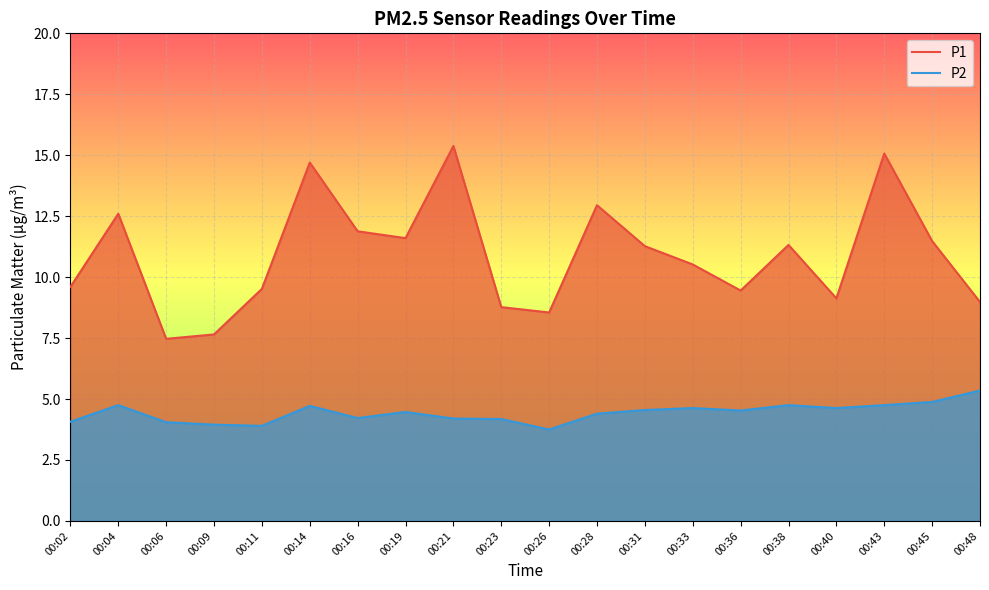

The value of P2 at 00:02 is 1.7. True or false?

False